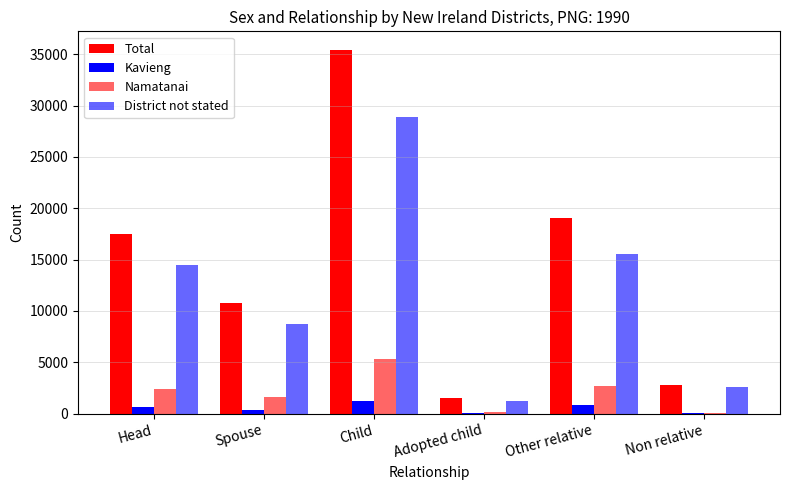

Rank the series by their maximum value, from lowest to highest.

Kavieng, Namatanai, District not stated, Total